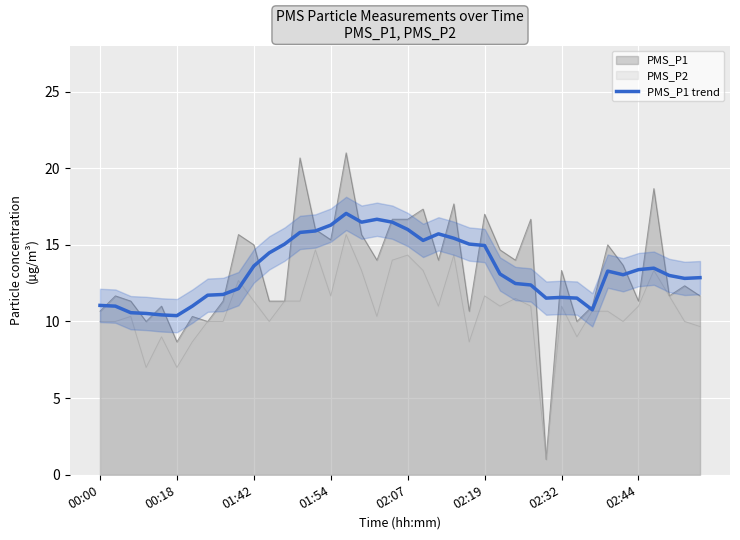

What is the highest value of the PMS_P1 series?

21.0